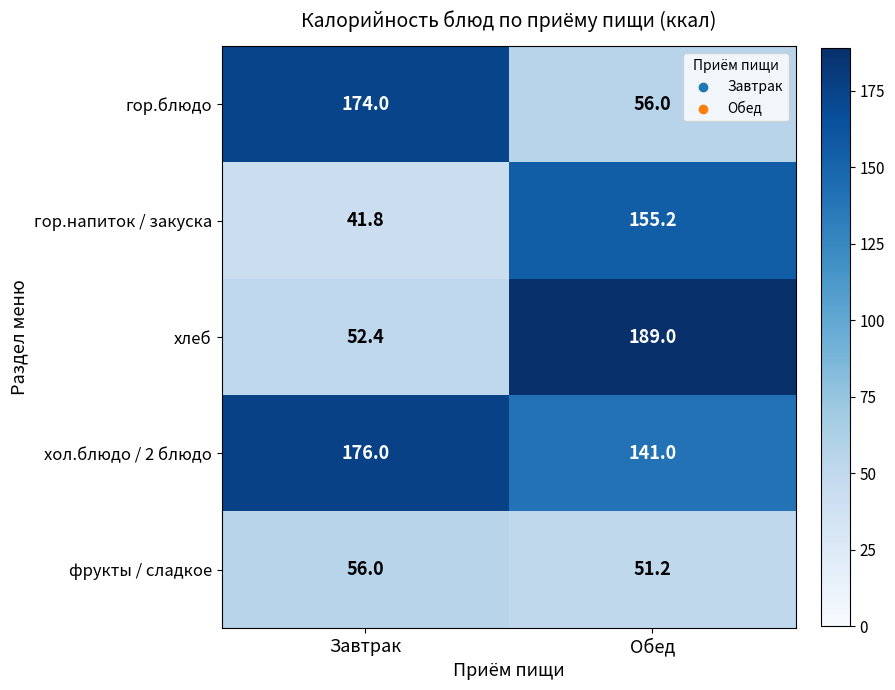

What is the difference between the хол.блюдо / 2 блюдо values at Обед and Завтрак?

35.0